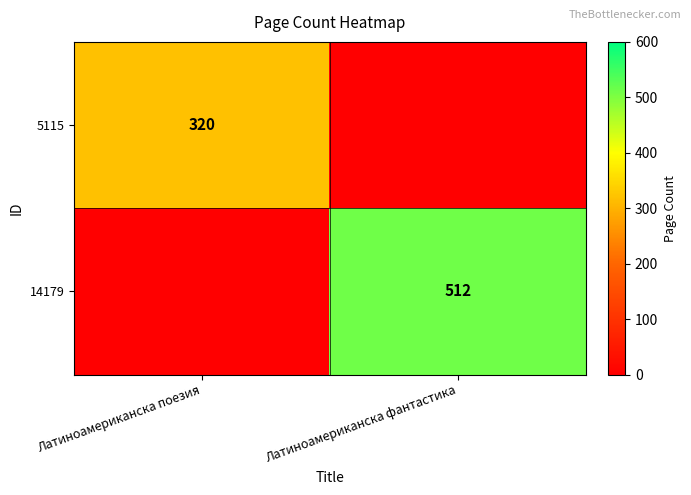

The value of 14179 at Латиноамериканска фантастика is 512. True or false?

True